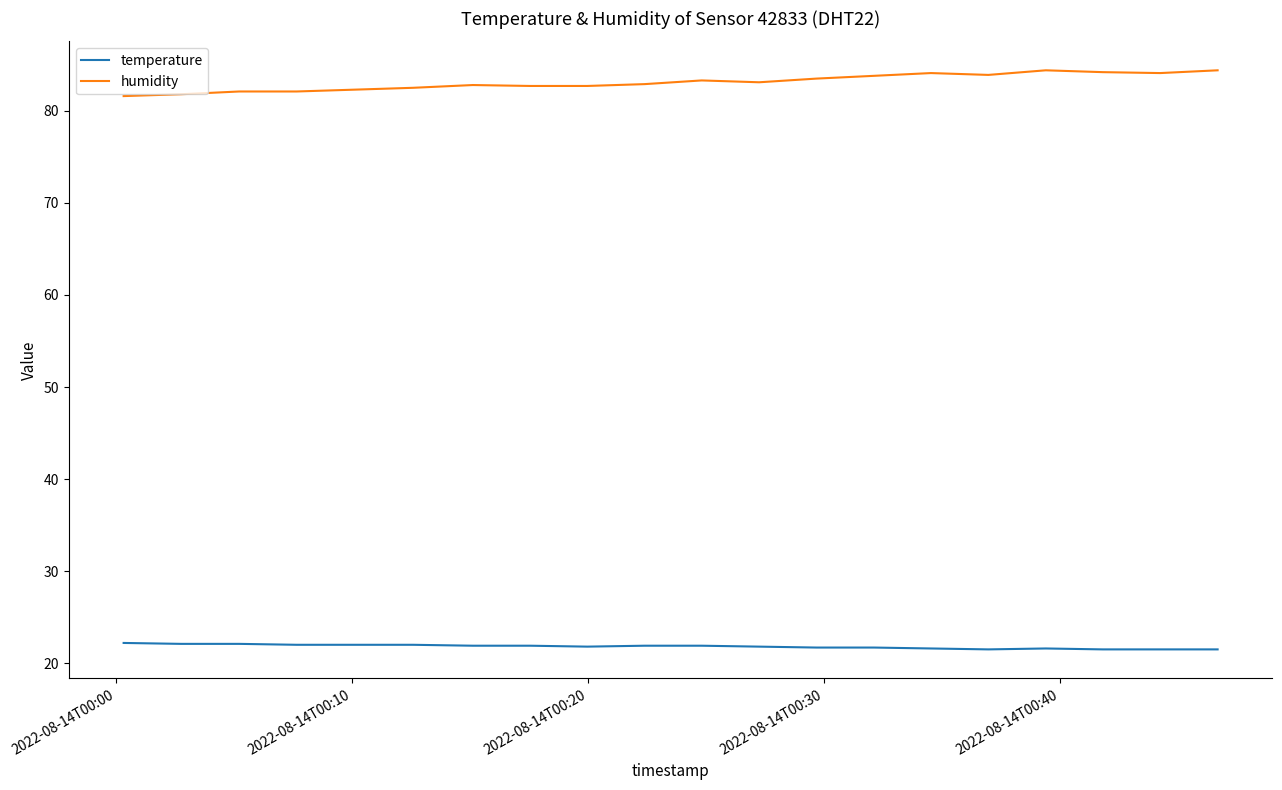

Which series has the largest total across all categories?

humidity